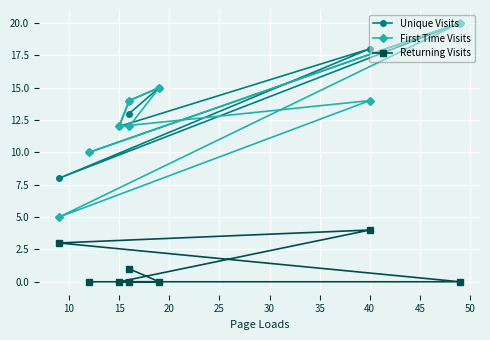

True or false: Unique Visits and Returning Visits cross at least once.

False